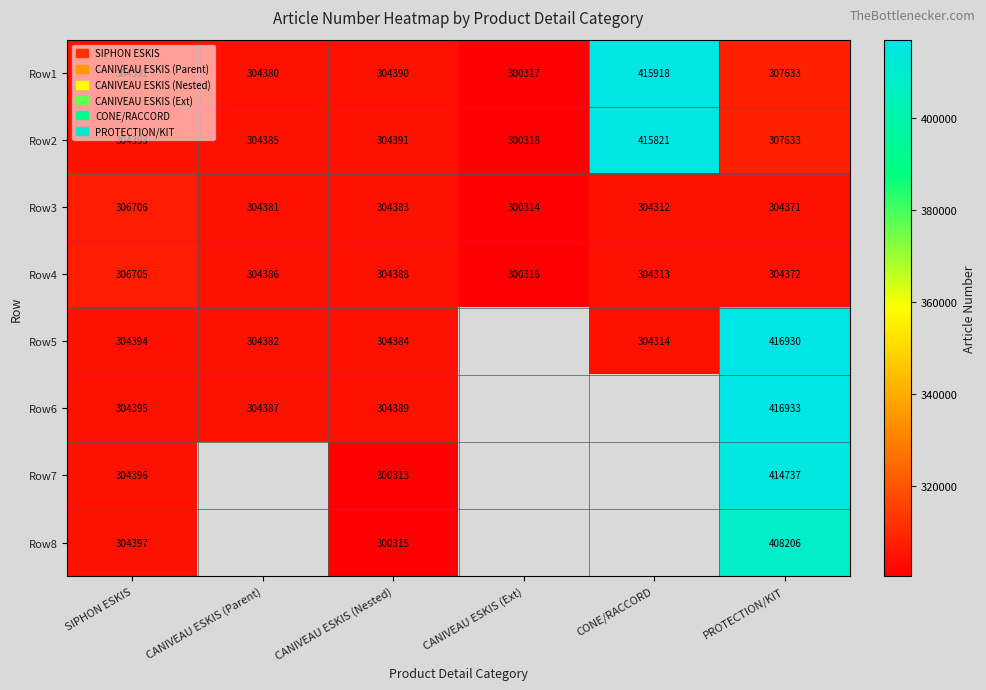

What is the spread (max minus min) of values at SIPHON ESKIS?

2314